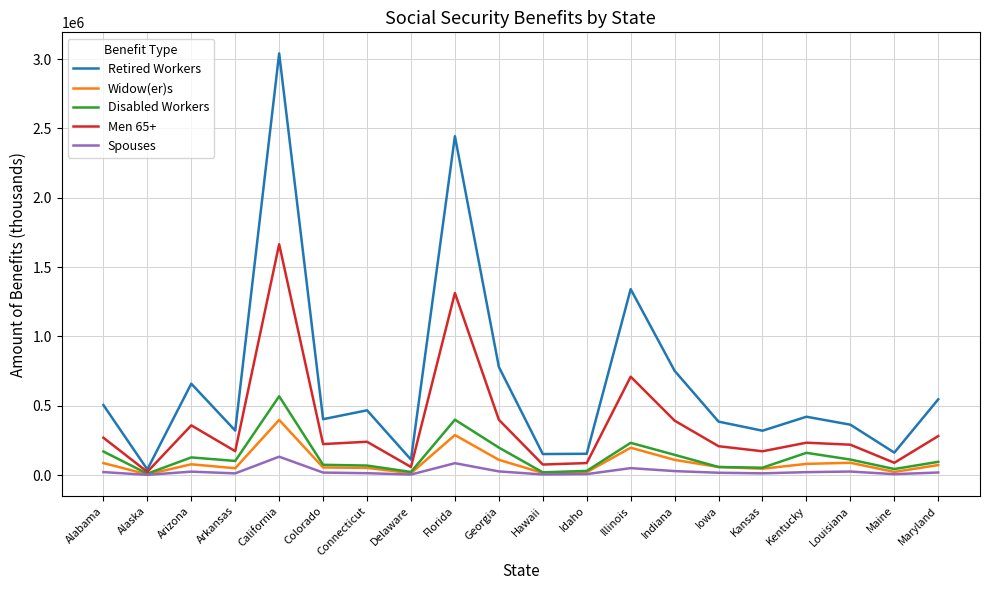

Is the value of Men 65+ at California greater than the value of Retired Workers at California?

No